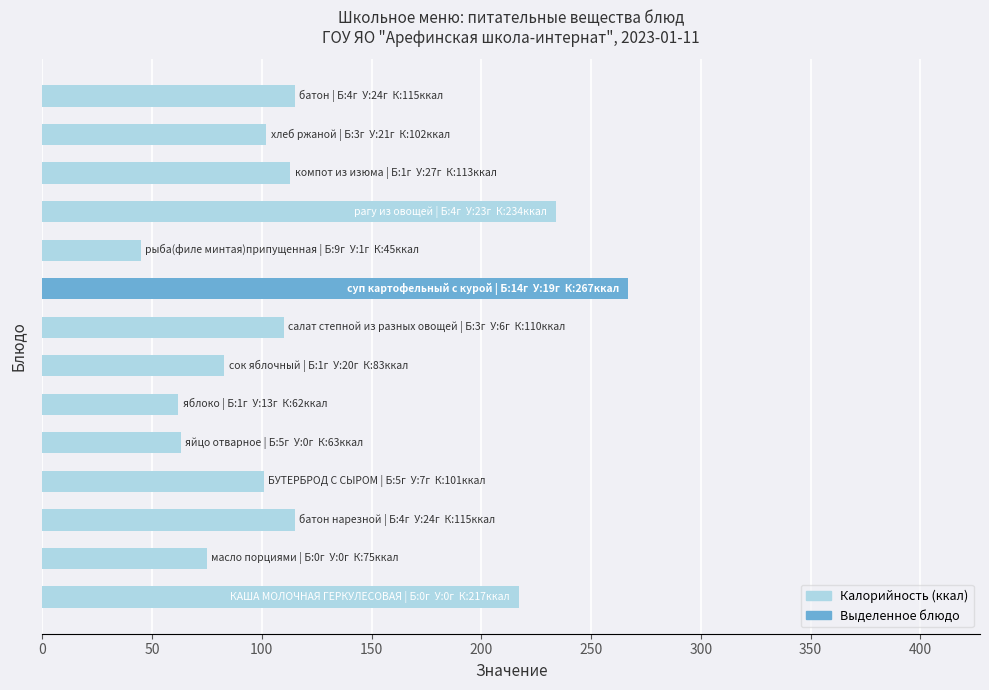

What is the sum of all values?

1702